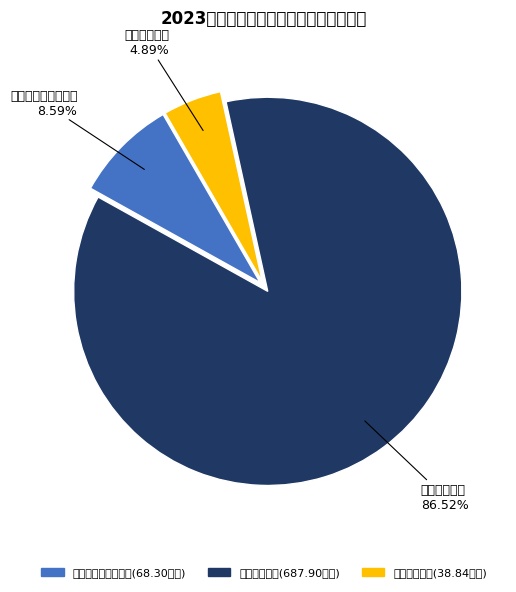

To the nearest percent, what is the average slice percentage?

33%